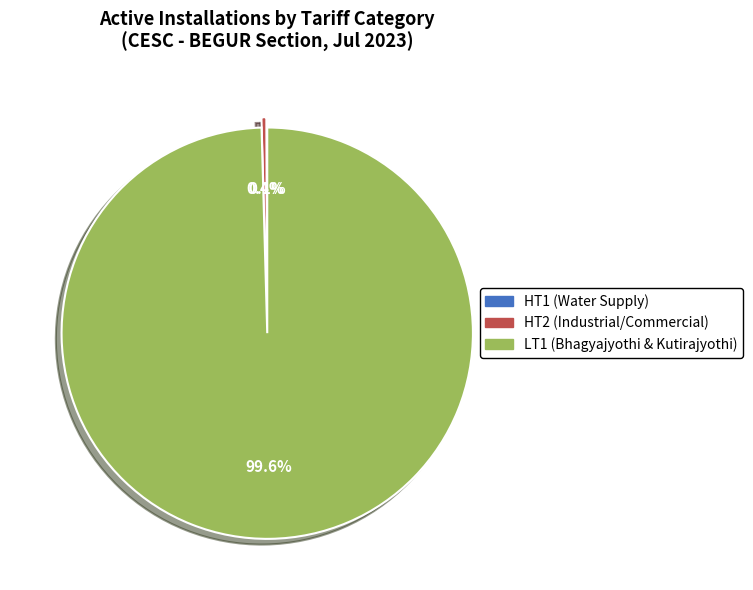

Is it true that LT1 (Bhagyajyothi & Kutirajyothi) is 89% of the pie?

False